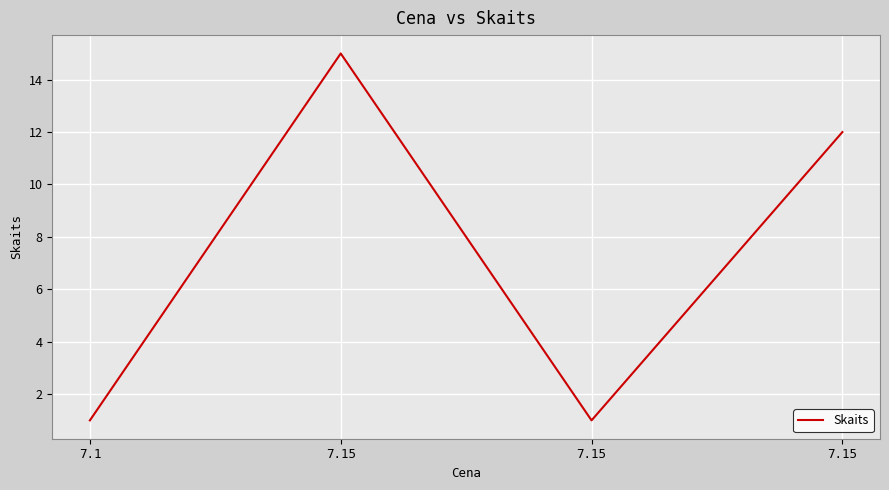

What is the smallest value displayed?

1